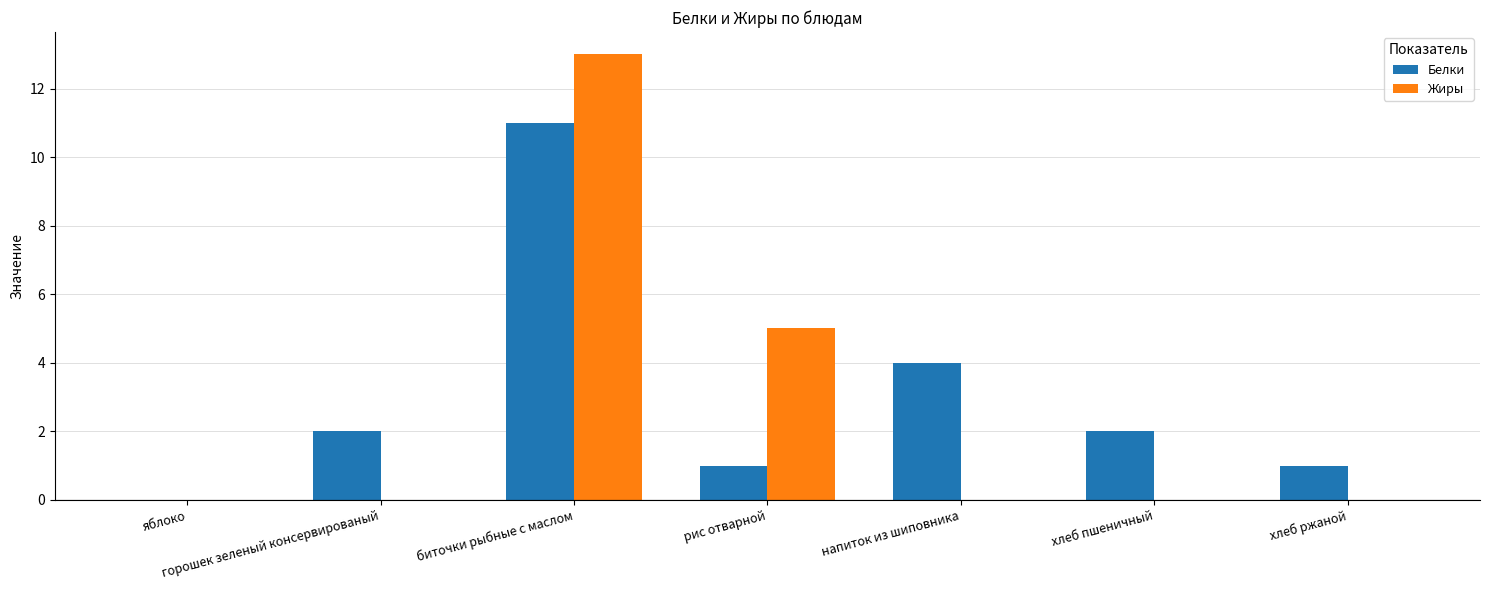

Which series has the largest total across all categories?

Белки